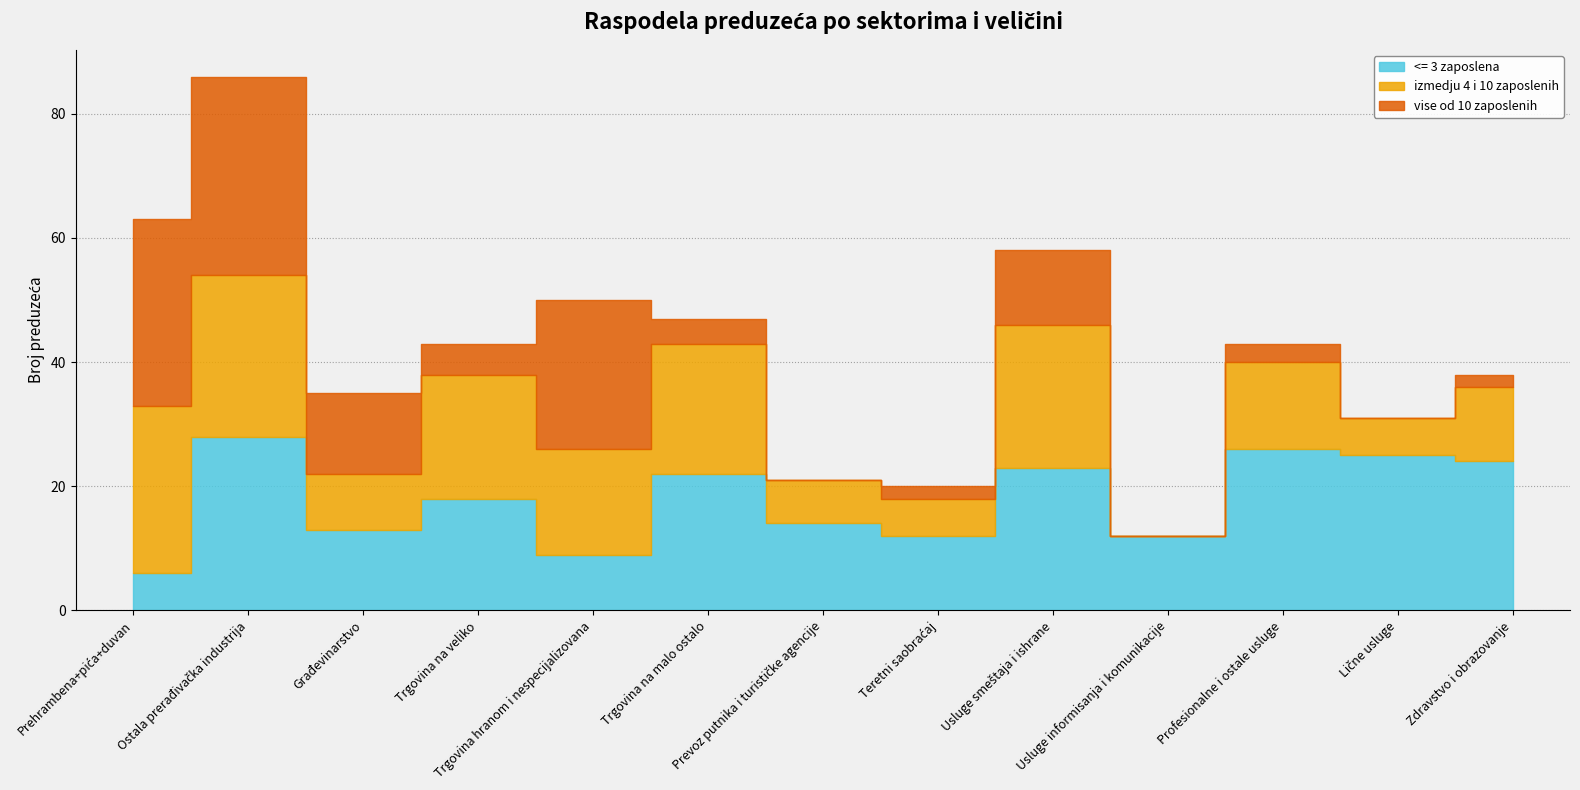

Between Trgovina na malo ostalo and Profesionalne i ostale usluge, which is larger?

Profesionalne i ostale usluge